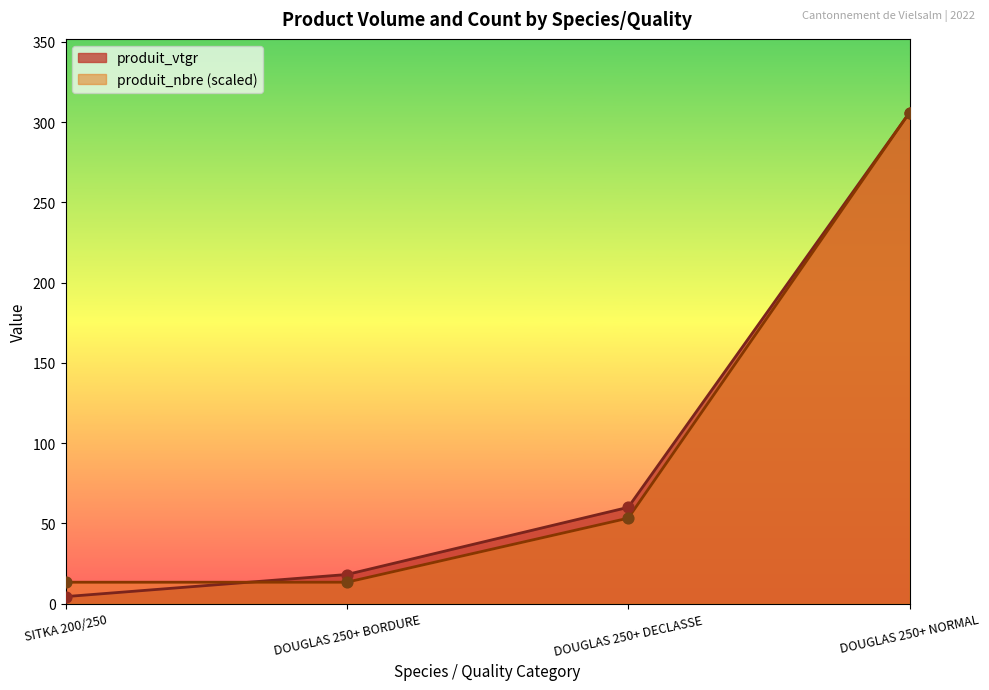

Which series has the largest total across all categories?

produit_vtgr